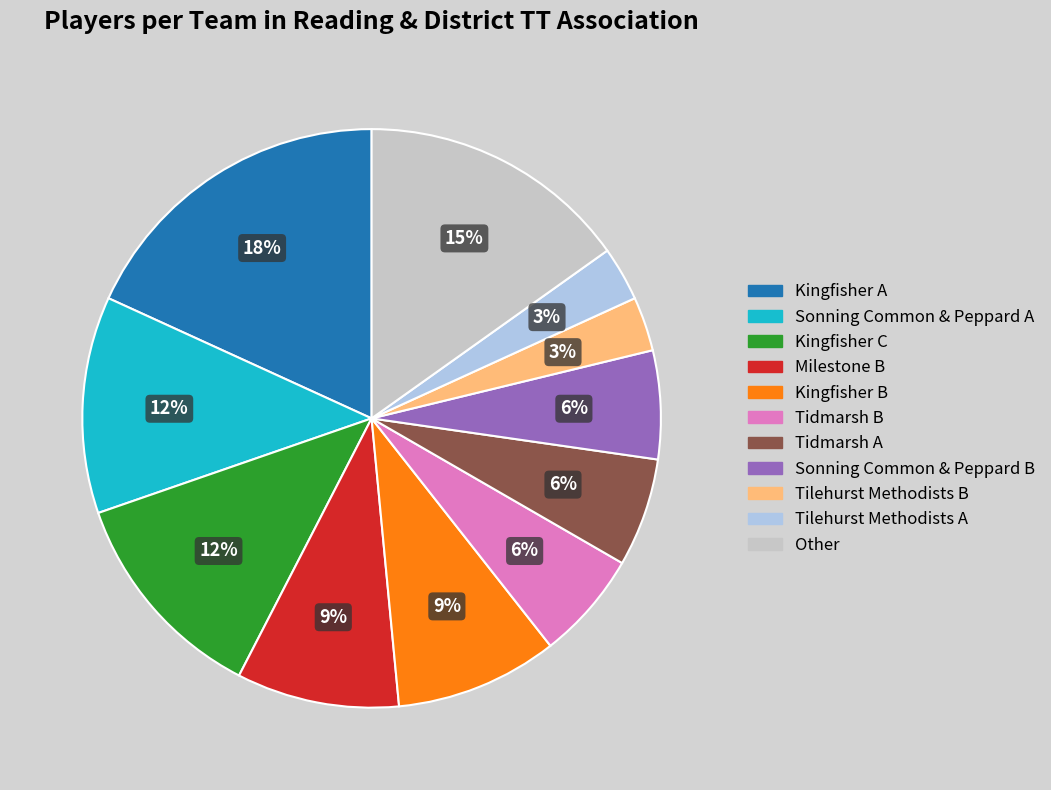

Is there a majority slice in this chart?

No